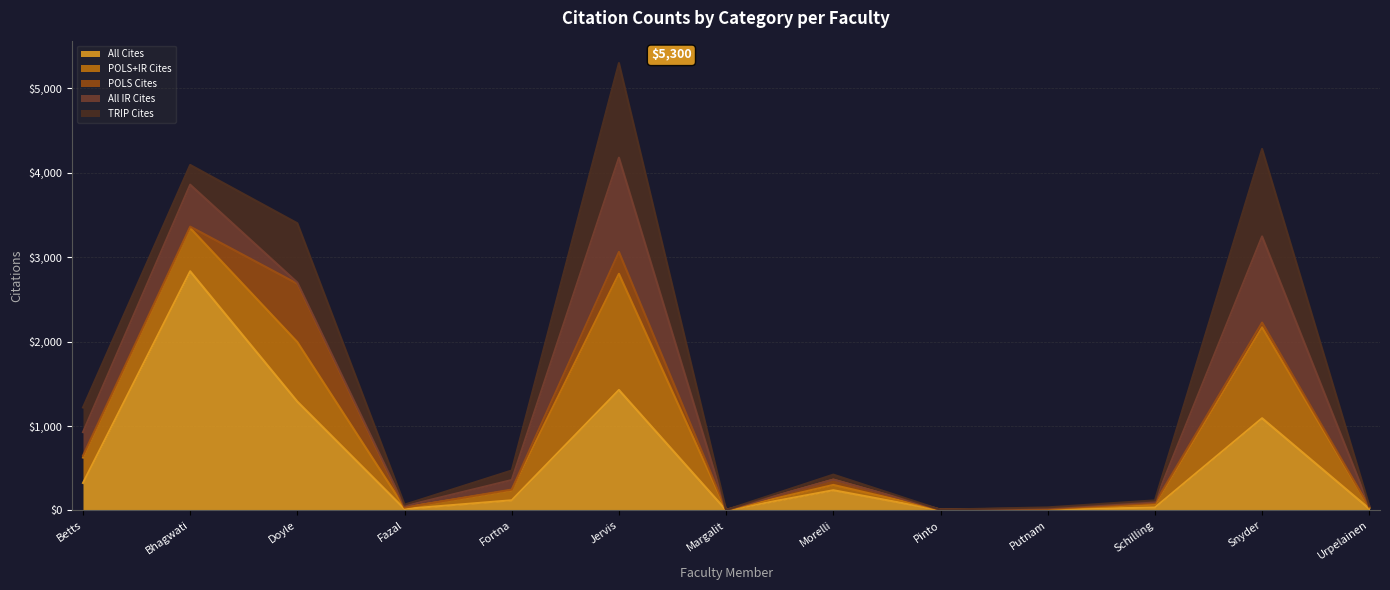

What is the sum of all All IR Cites values?

3094